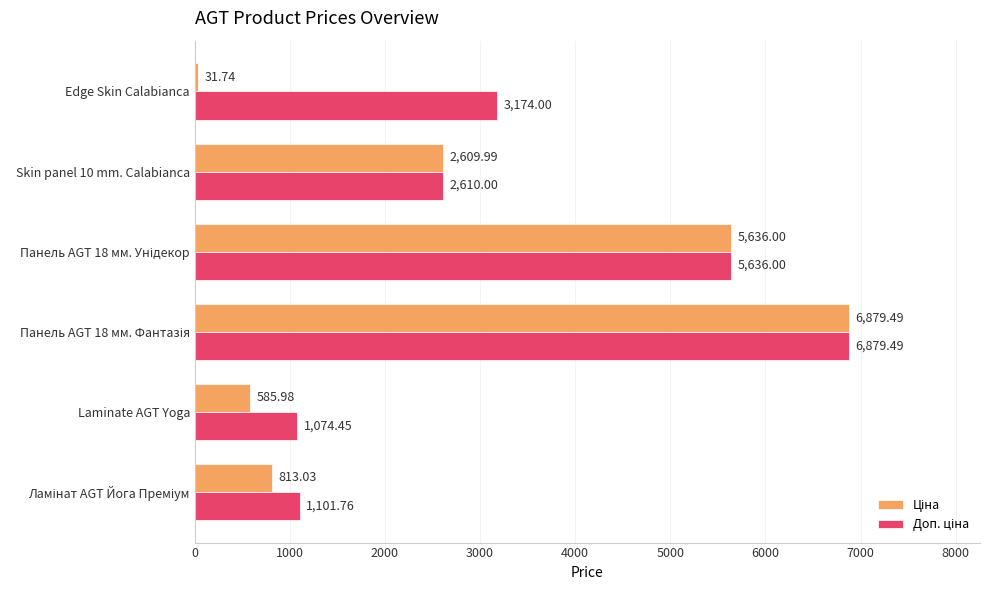

Which category has the lowest value across all series?

Edge Skin Calabianca